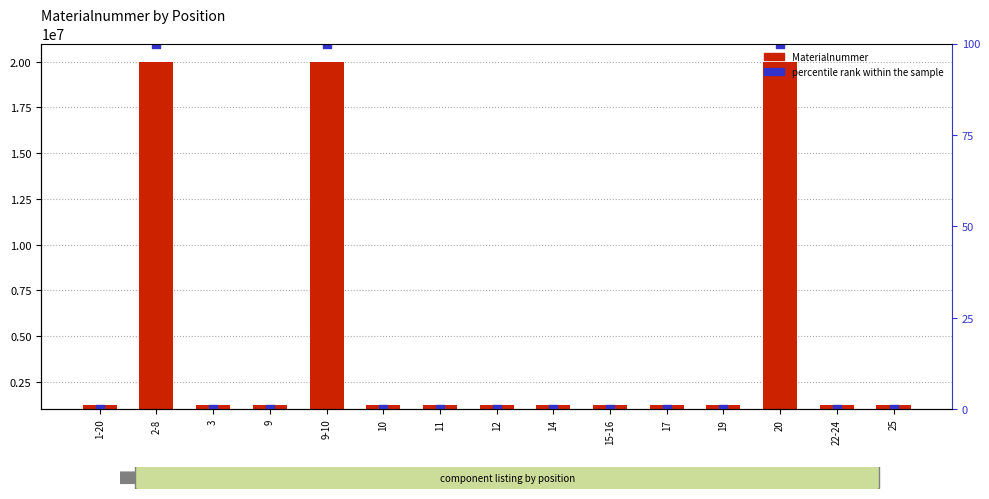

Is the value of Materialnummer at 9-10 greater than the value of percentile rank within the sample at 25?

Yes